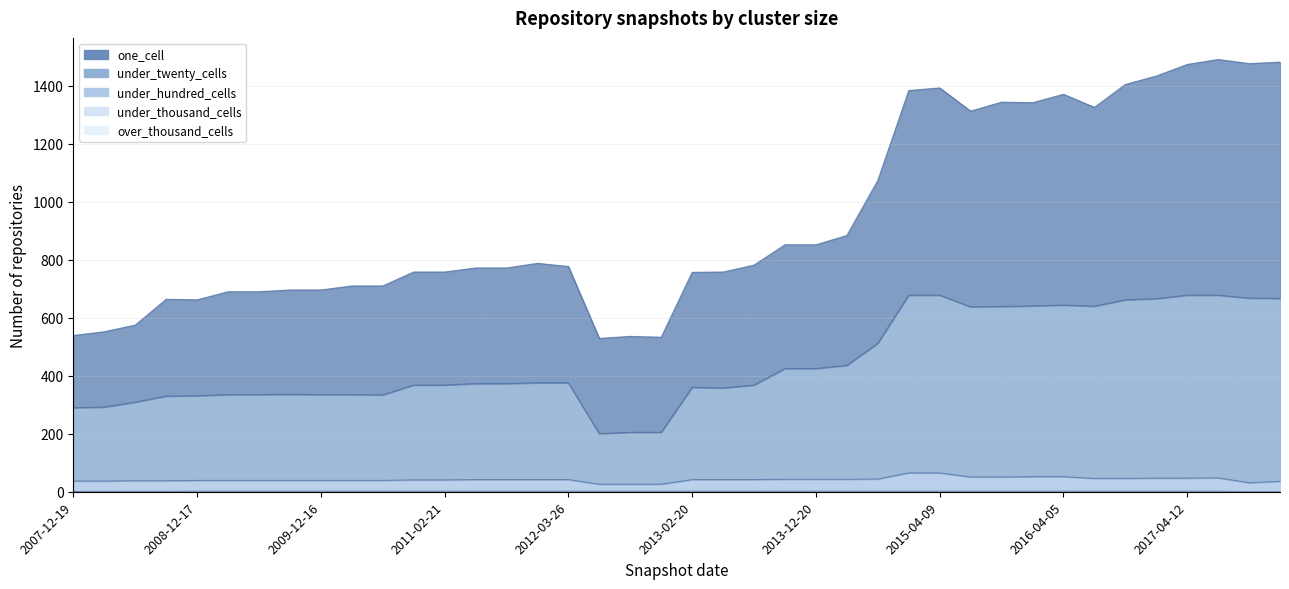

At which category does the chart reach its minimum across all series?

2017-10-12